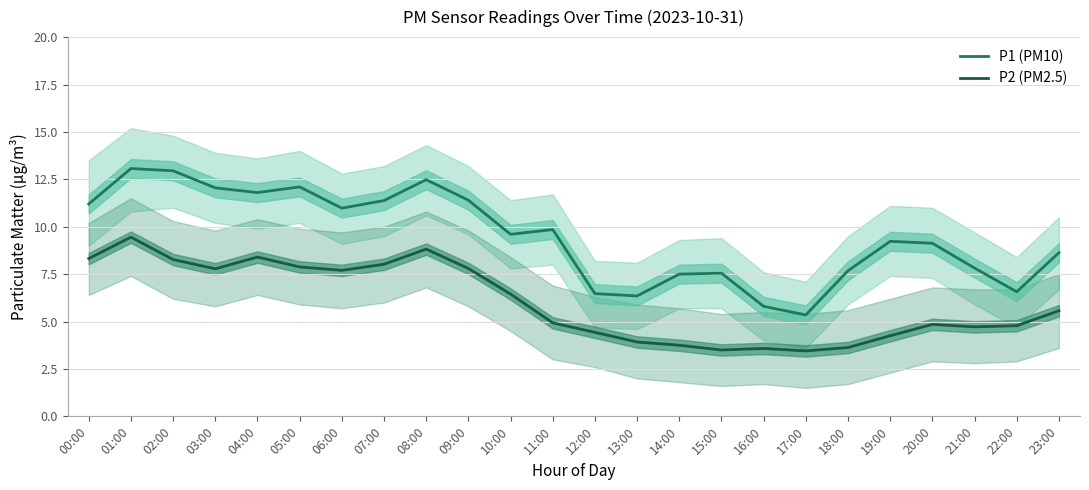

Which category has the highest value in the P2 (PM2.5) series?

01:00